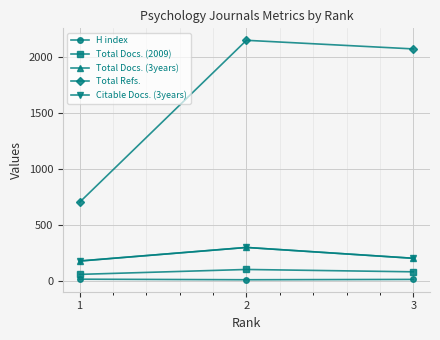

What are all the series names shown in the legend?

H index, Total Docs. (2009), Total Docs. (3years), Total Refs., Citable Docs. (3years)